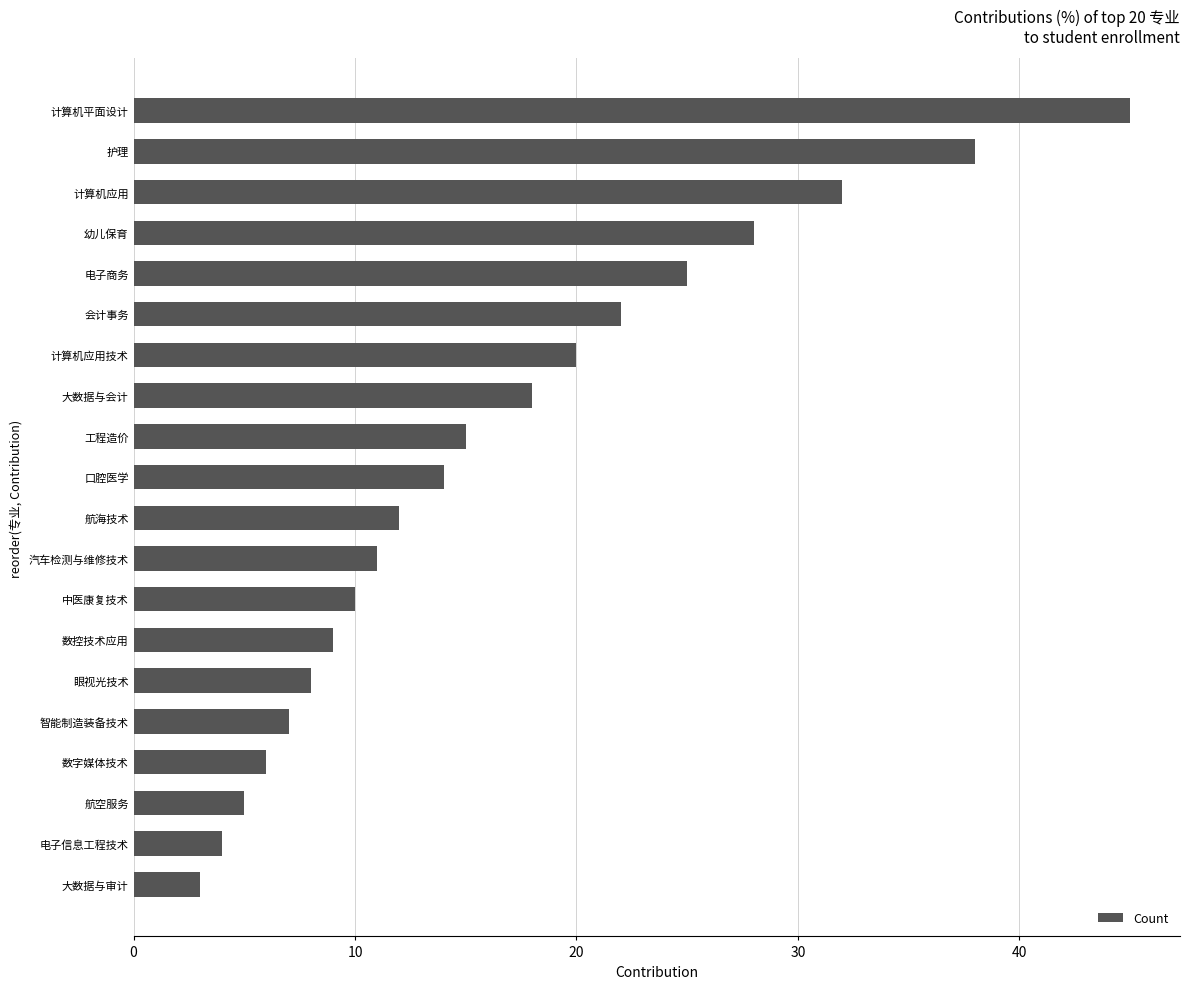

What is the change in value from 中医康复技术 to 口腔医学?

+4